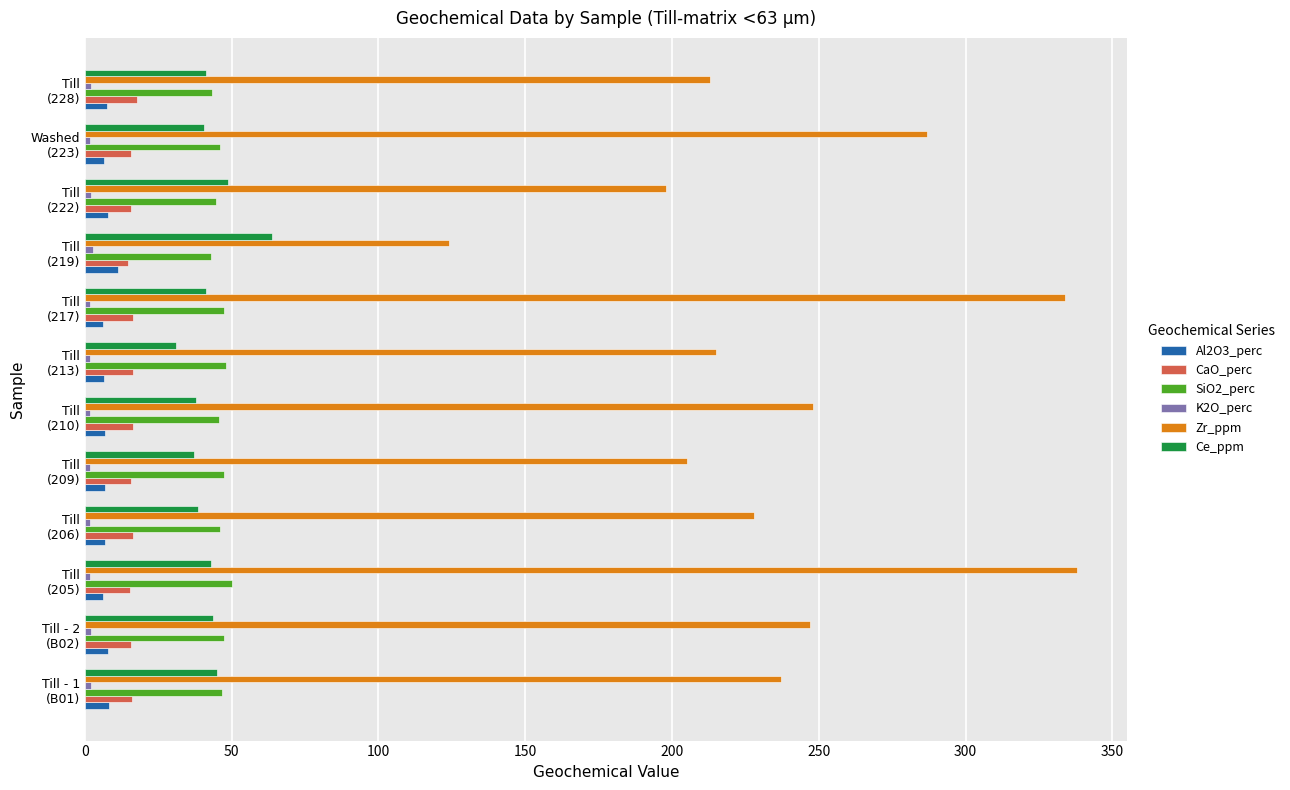

How many data points in SiO2_perc are above 46?

7